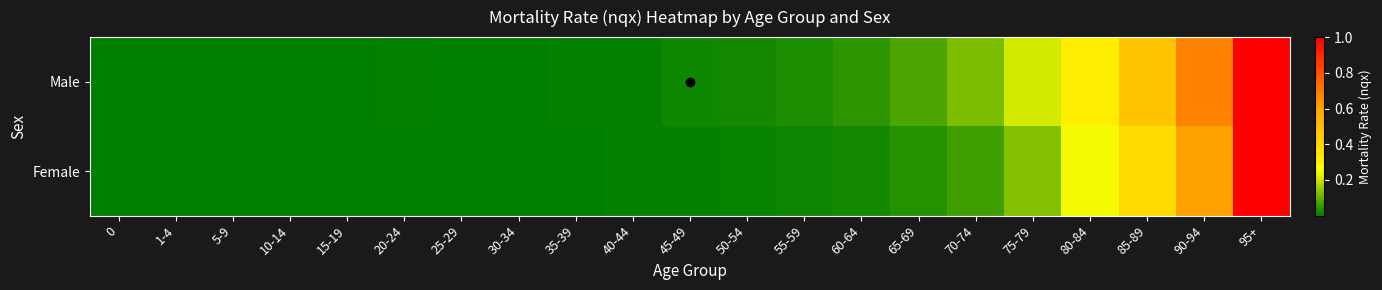

Reading right to left, list all the values displayed in this chart.

Male: 95+=1.0	90-94=0.7	85-89=0.5	80-84=0.3	75-79=0.2	70-74=0.1	65-69=0.1	60-64=0.0	55-59=0.0	50-54=0.0	45-49=0.0	40-44=0.0	35-39=0.0	30-34=0.0	25-29=0.0	20-24=0.0	15-19=0.0	10-14=0.0	5-9=0.0	1-4=0.0	0=0.0
Female: 95+=1.0	90-94=0.6	85-89=0.4	80-84=0.2	75-79=0.1	70-74=0.1	65-69=0.0	60-64=0.0	55-59=0.0	50-54=0.0	45-49=0.0	40-44=0.0	35-39=0.0	30-34=0.0	25-29=0.0	20-24=0.0	15-19=0.0	10-14=0.0	5-9=0.0	1-4=0.0	0=0.0